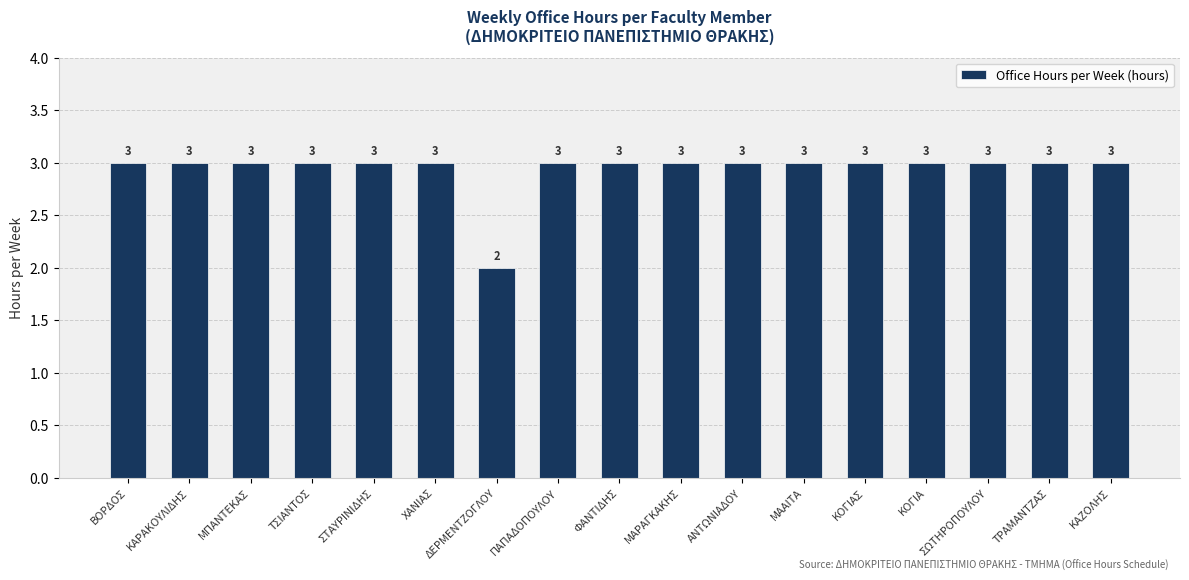

At which label is the value closest to 2?

ΔΕΡΜΕΝΤΖΟΓΛΟΥ